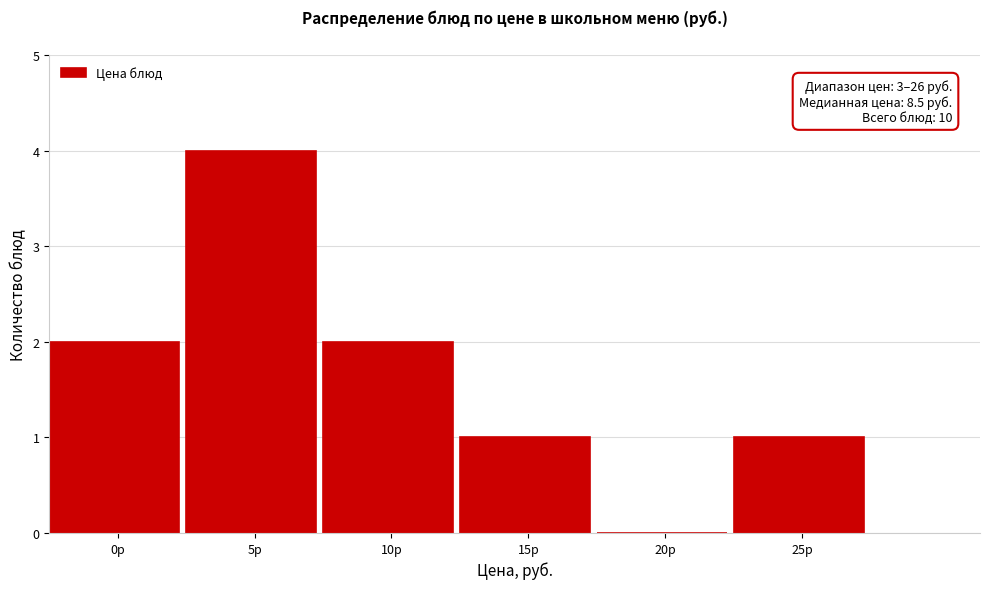

Reading left to right, extract all data points from this chart.

0р=2	5р=4	10р=2	15р=1	20р=0	25р=1